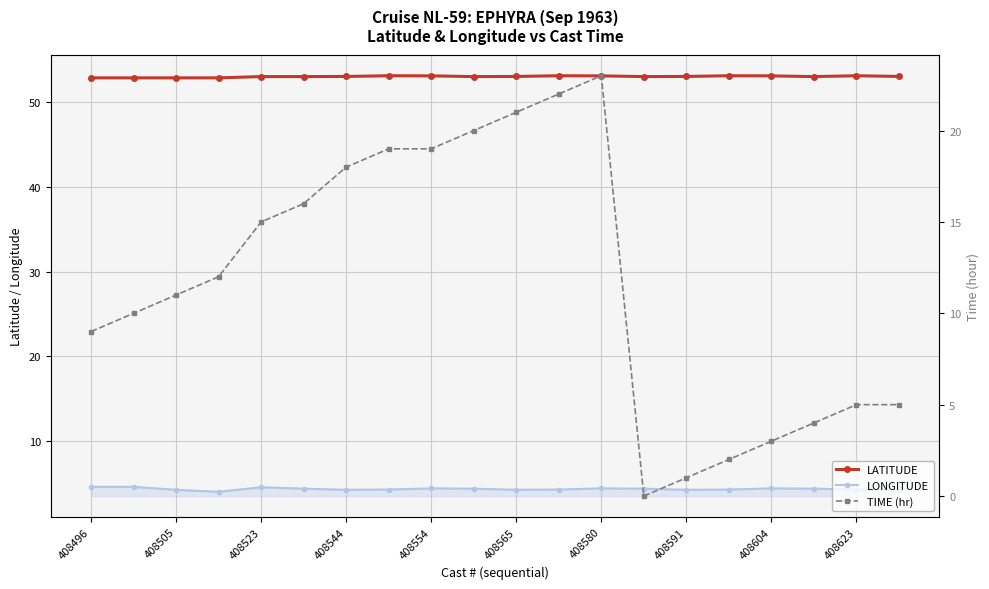

True or false: LATITUDE has more than 0 interior local peaks.

True